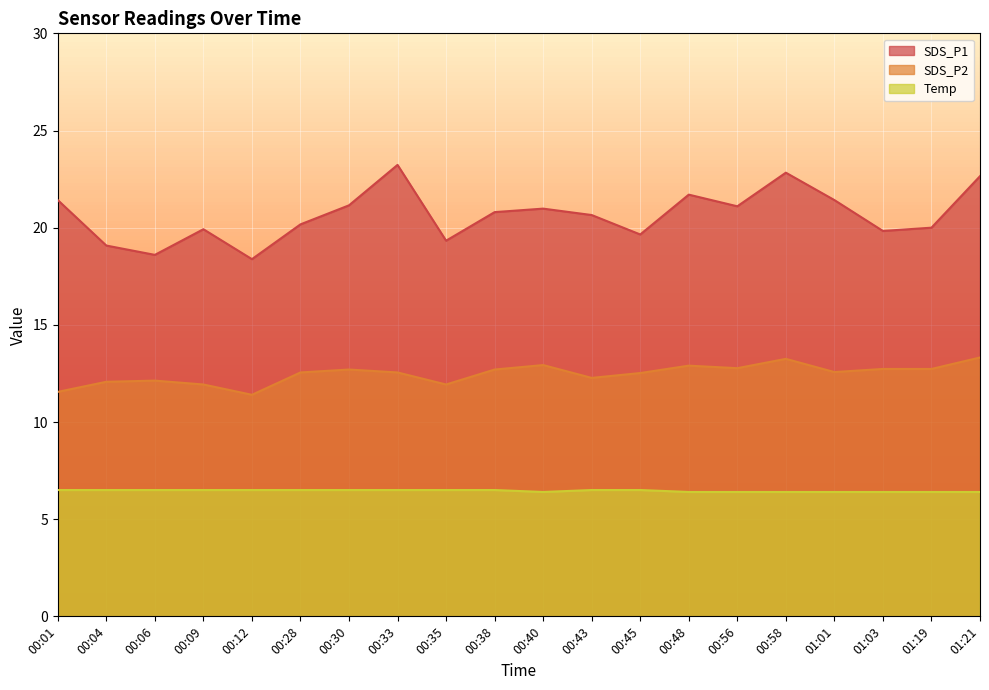

List the labels in order of Temp value, smallest first.

00:40, 00:48, 00:56, 00:58, 01:01, 01:03, 01:19, 01:21, 00:01, 00:04, 00:06, 00:09, 00:12, 00:28, 00:30, 00:33, 00:35, 00:38, 00:43, 00:45